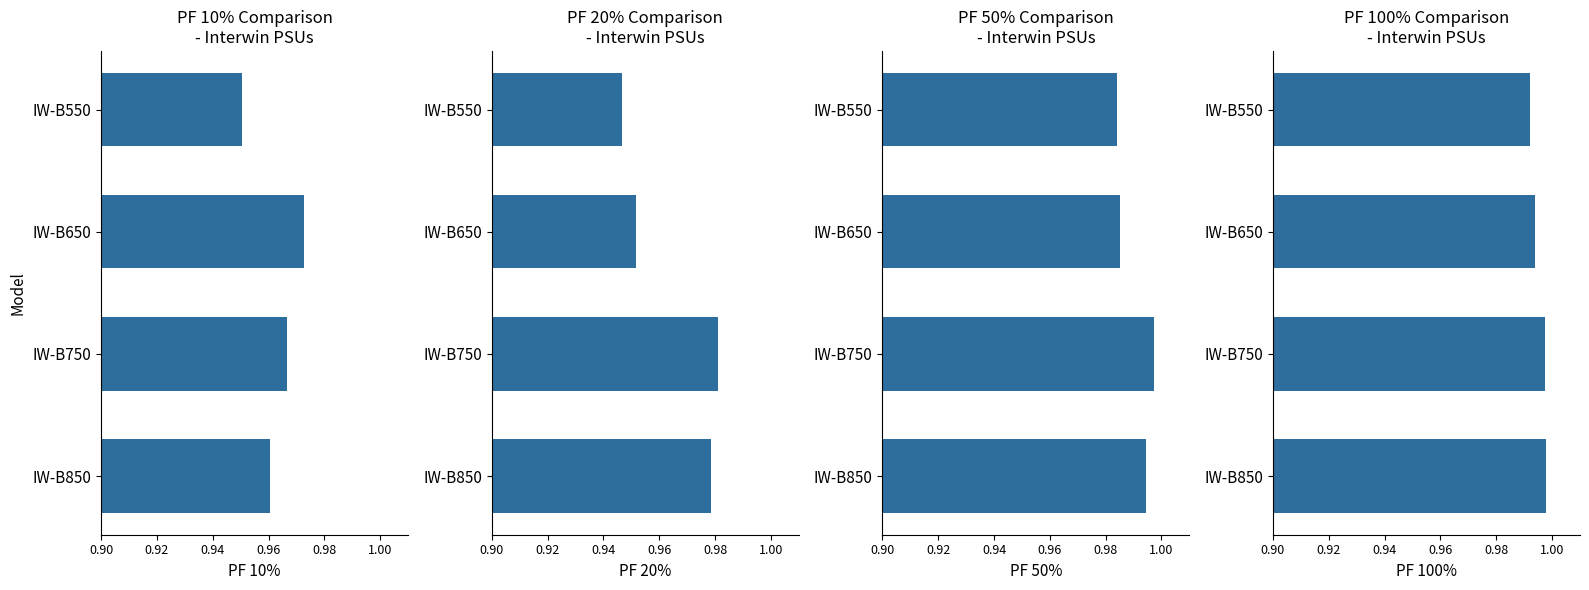

What is the total value across all series at 0.90?

3.9